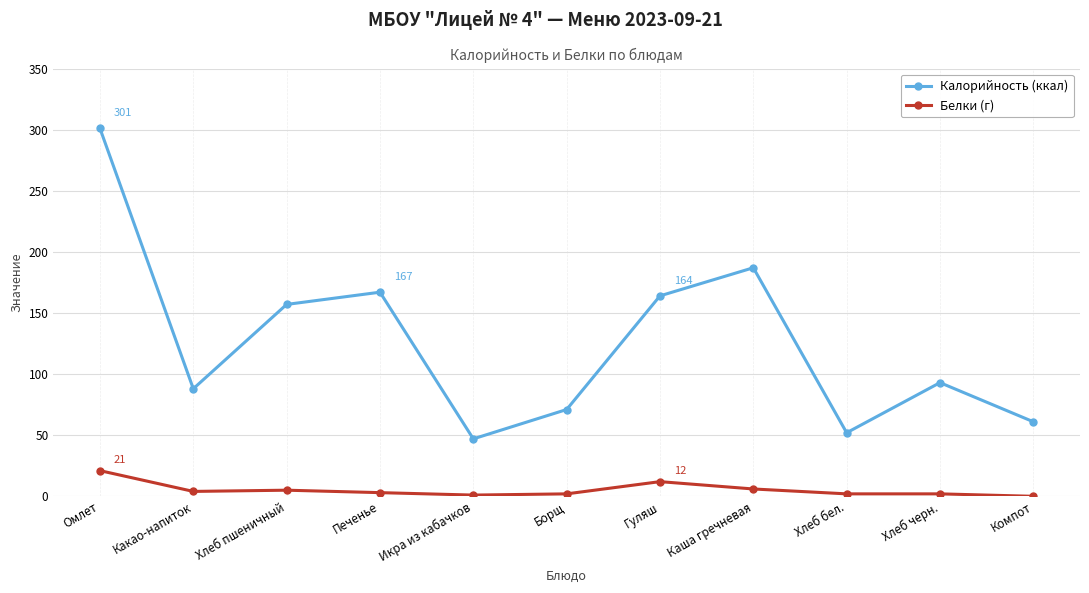

What is the difference between the highest and lowest values at Компот?

61